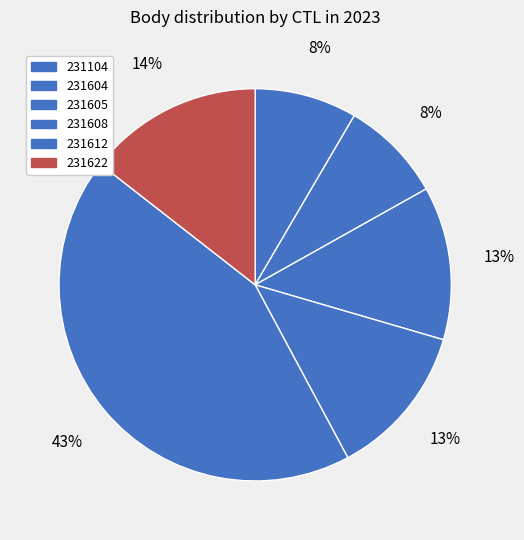

To the nearest percent, what percentage of the pie is 231605?

13%